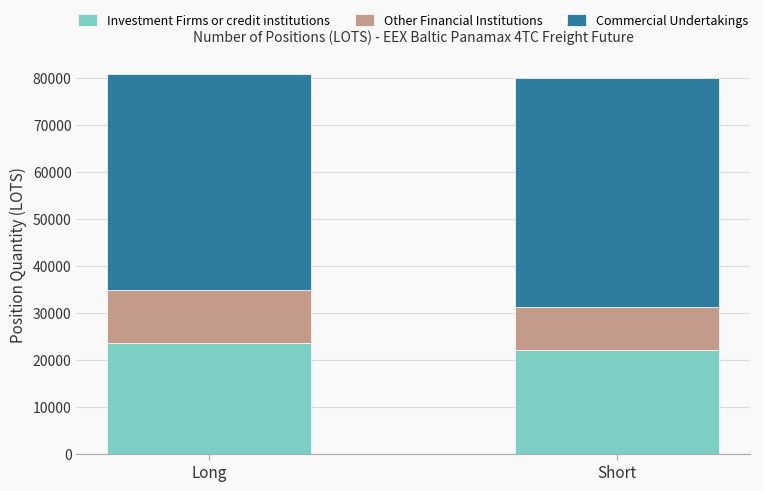

What is the total value across all series at Long?

80941.2